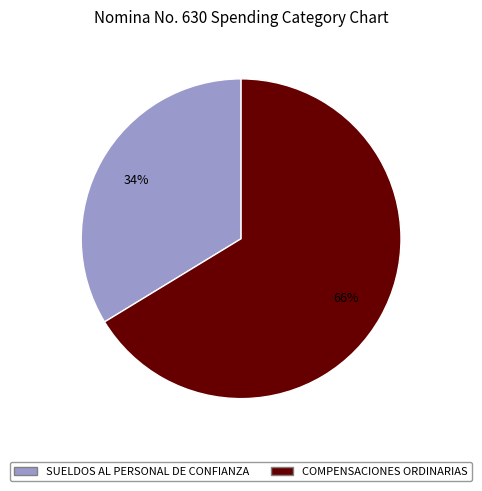

Do COMPENSACIONES ORDINARIAS and SUELDOS AL PERSONAL DE CONFIANZA together represent more than half of the pie?

Yes